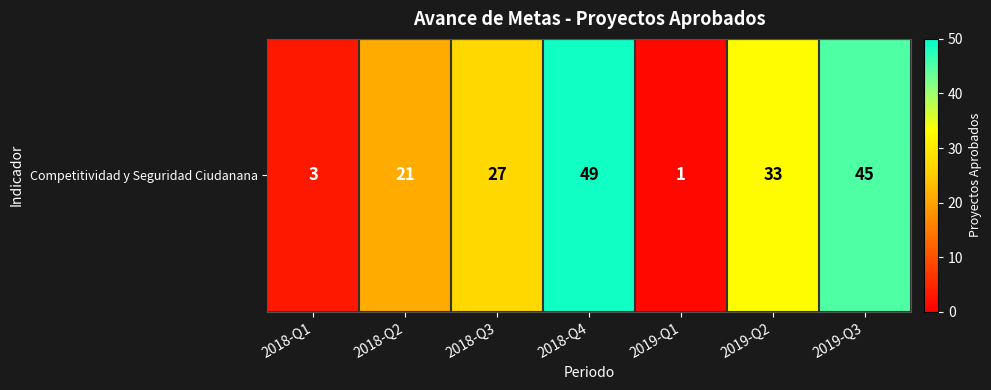

What is the change in value from 2018-Q2 to 2018-Q3?

+6